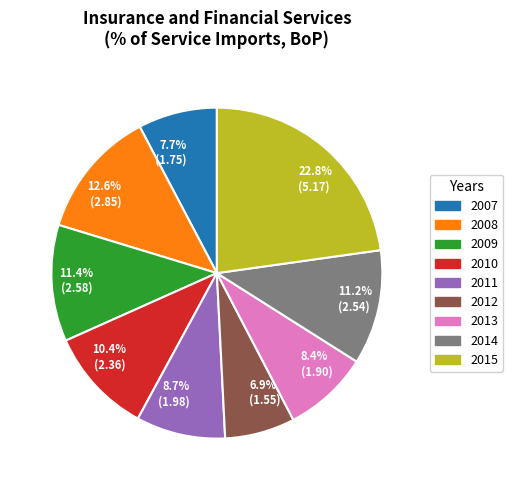

To the nearest percent, what portion does 2012 represent?

7%